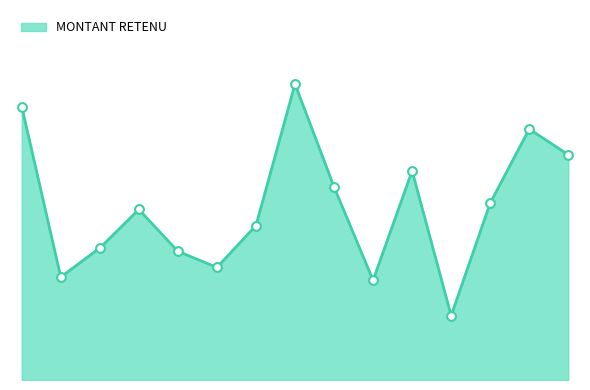

What is the change in value from 1 to 7?

+6.0